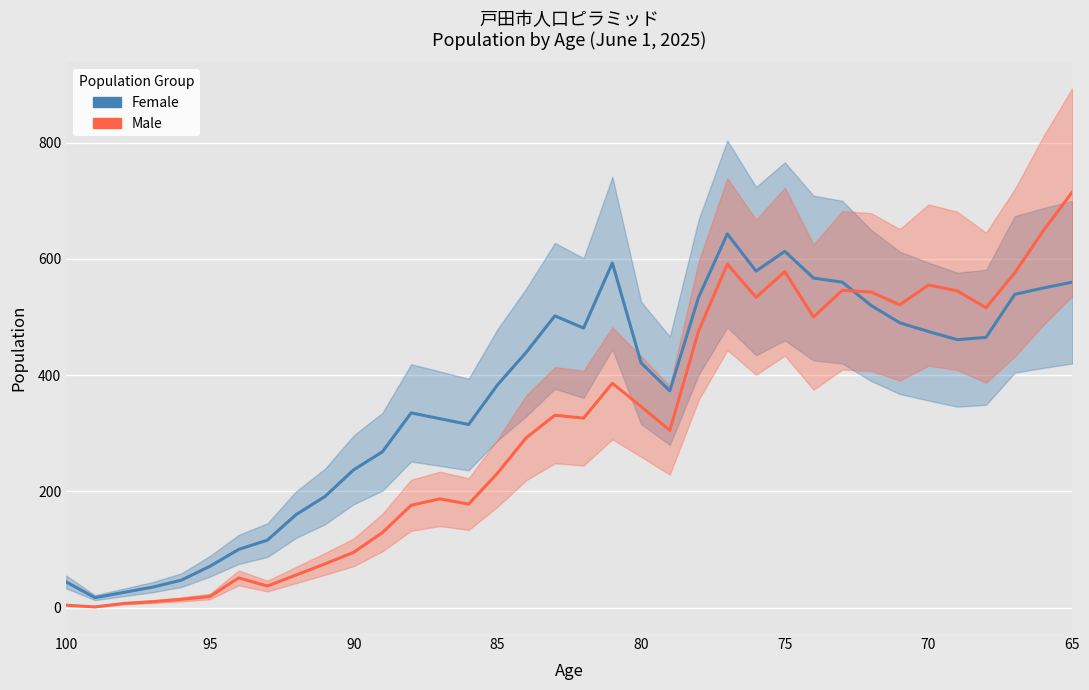

What is the minimum value for Female?

17